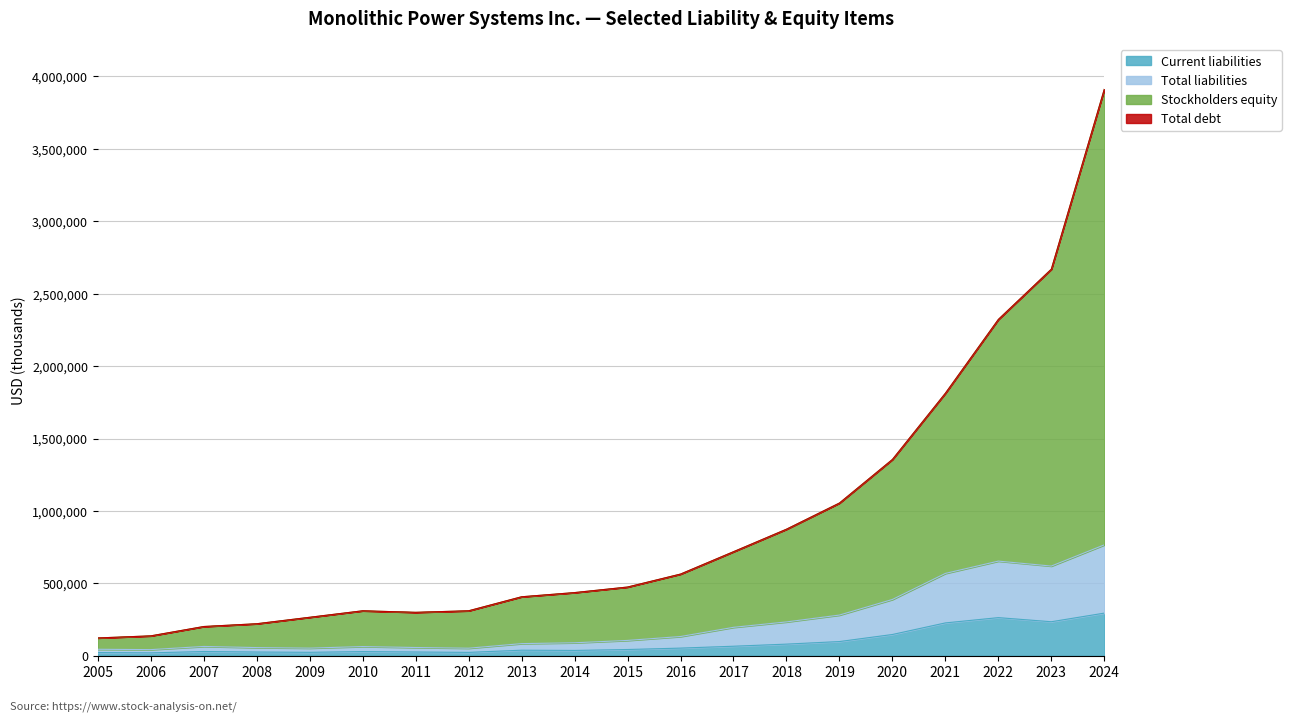

What is the highest value of the Total liabilities series?

765897